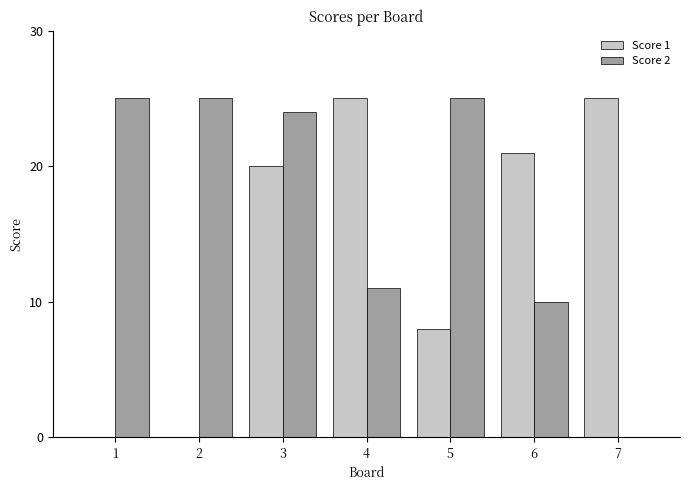

True or false: Score 2 has a value of 39 at 1.

False